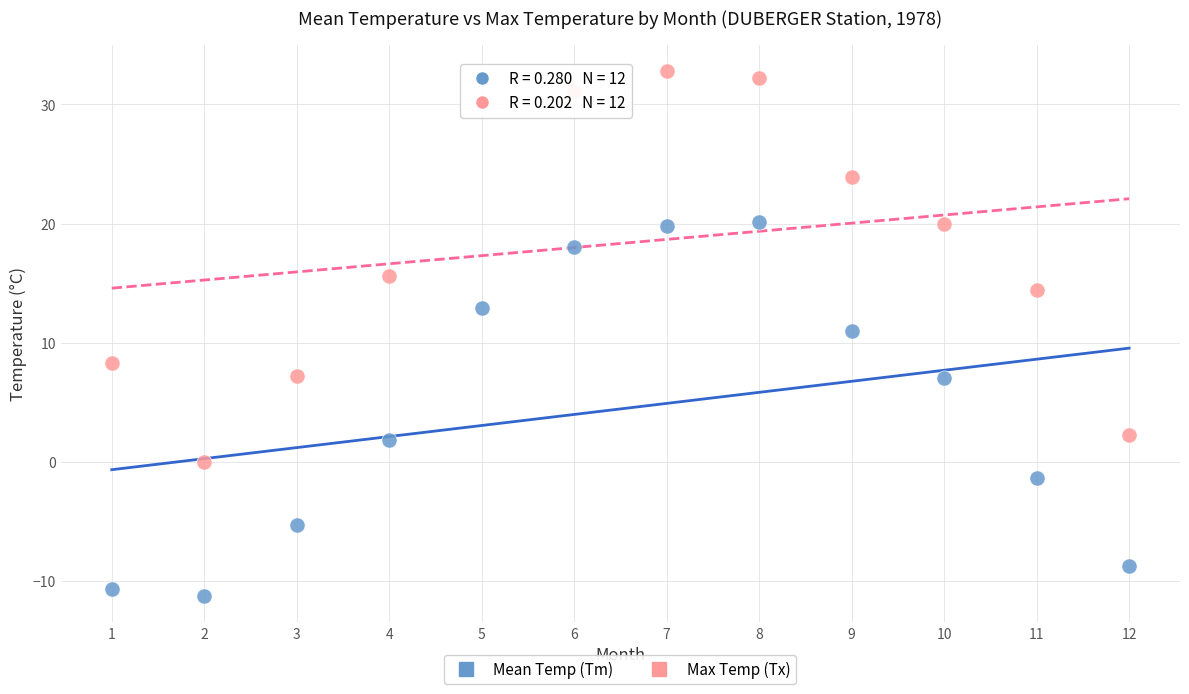

Which series contains the highest Y value?

Max Temp (Tx)